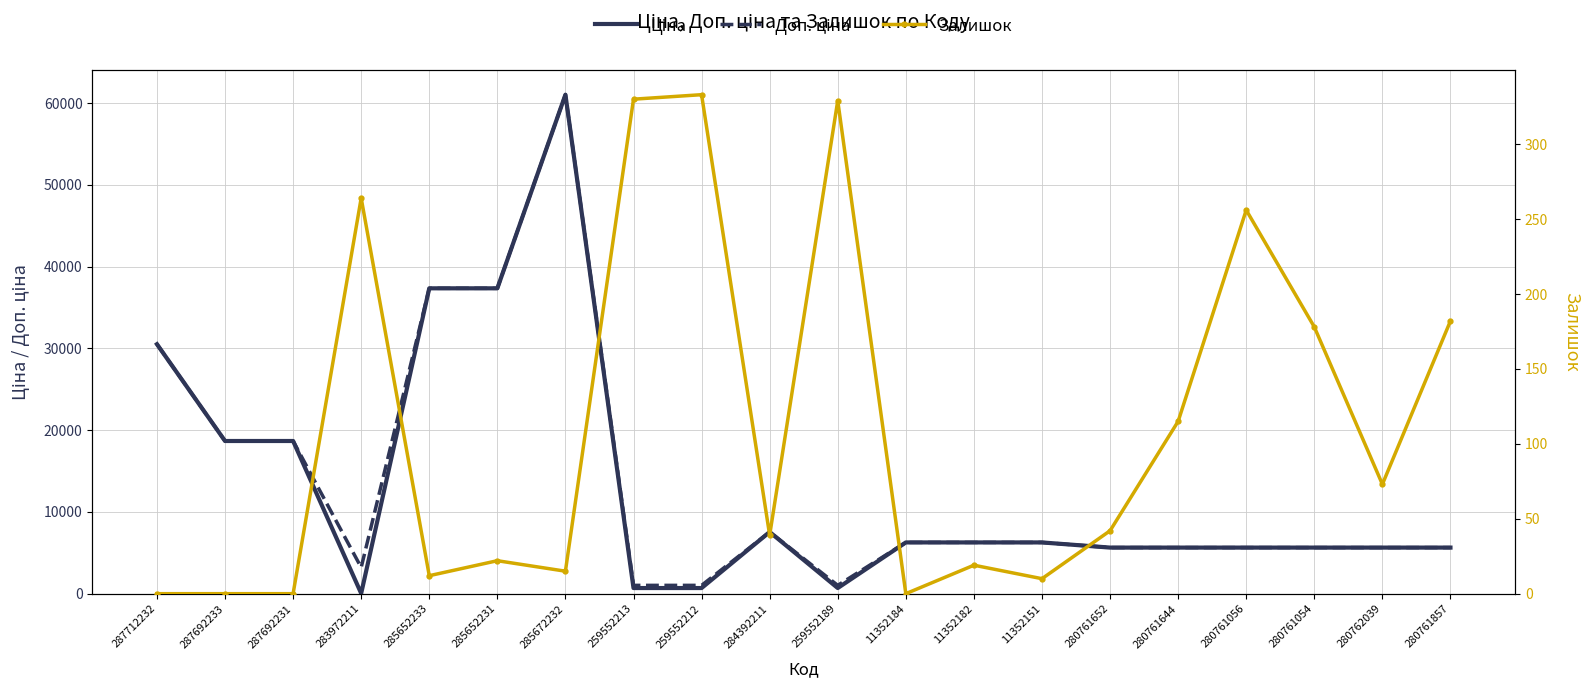

What is the maximum value for Ціна?

61024.7